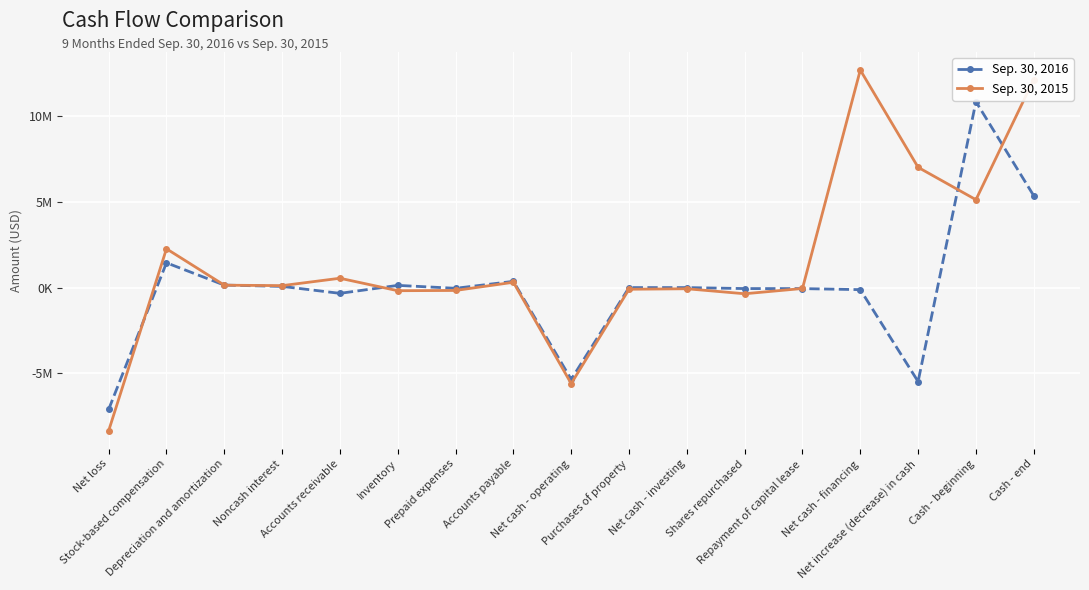

How many positive values does the Sep. 30, 2016 series have?

7